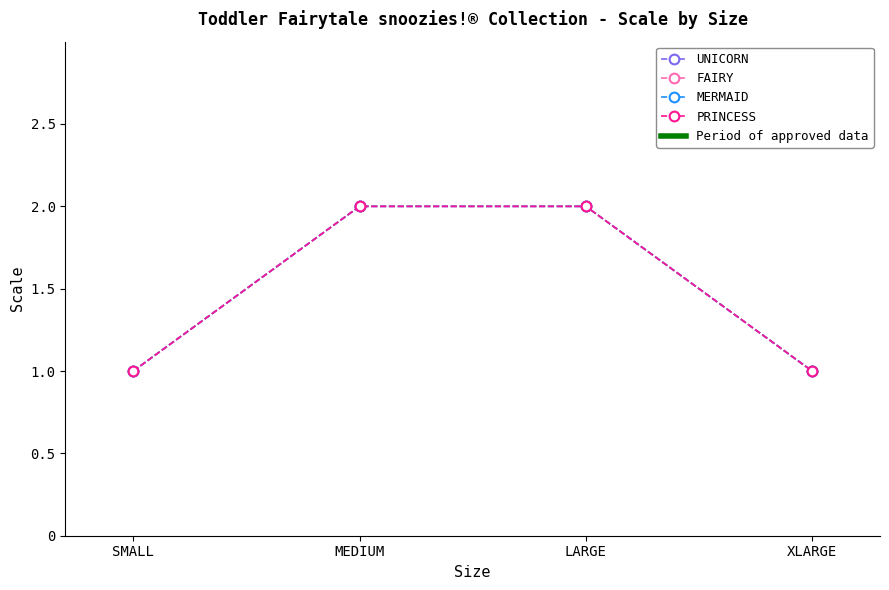

Is it true that MERMAID equals 1 at MEDIUM?

False